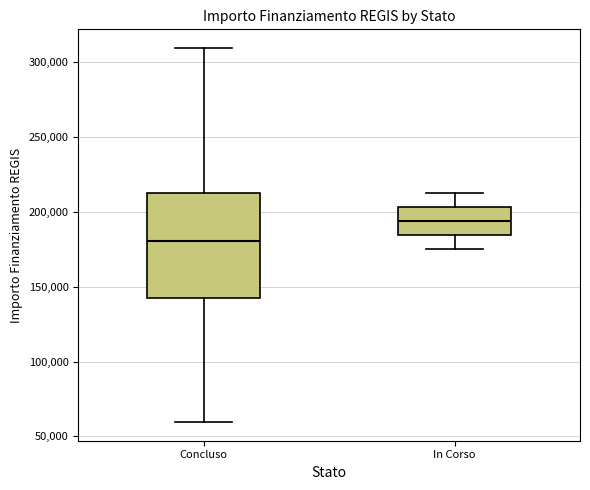

Where does the upper whisker of the box for Concluso end on the y-axis? The values are not printed on the chart, so give them approximately, as read against the axis.

310000